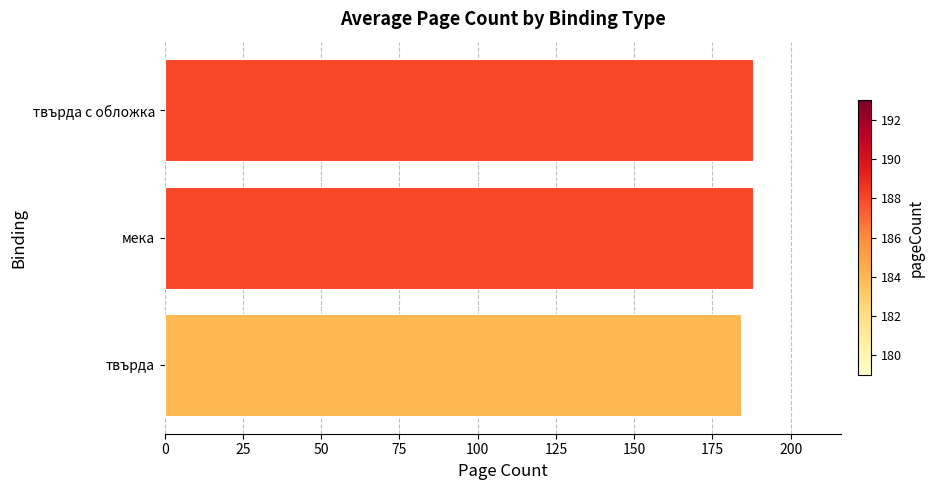

What is the difference between the maximum and minimum values?

4